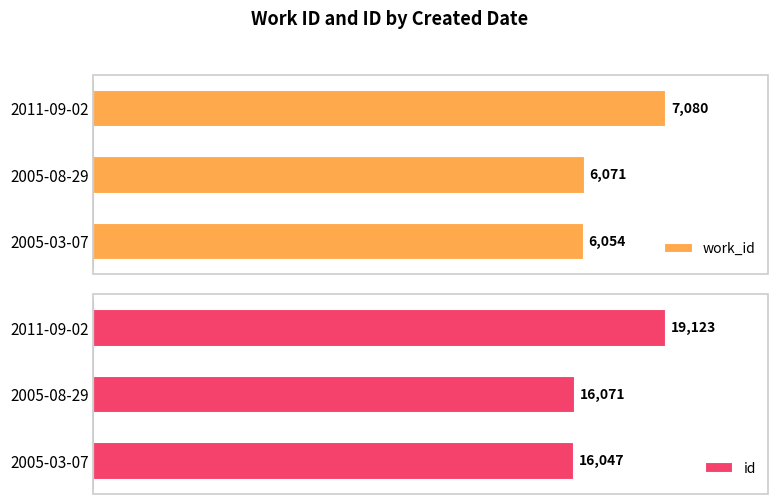

Which category has the highest value in the id series?

2011-09-02